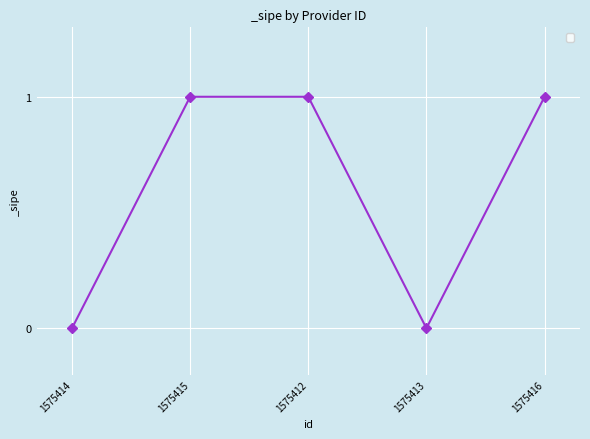

At which category does the data reach its first local valley?

1575413